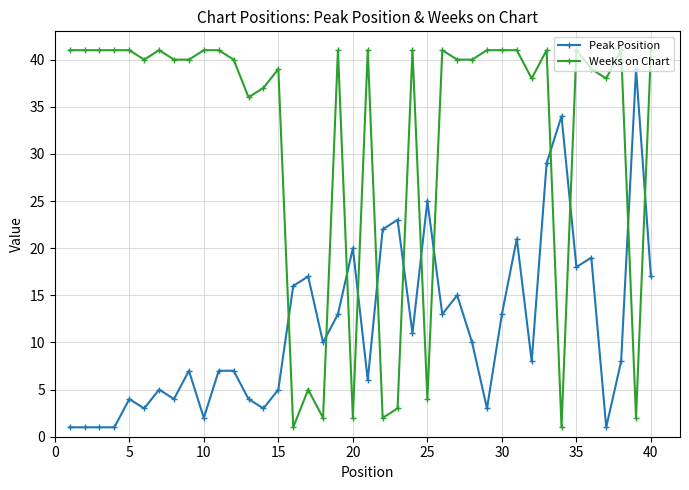

How many distinct data groups are displayed?

2